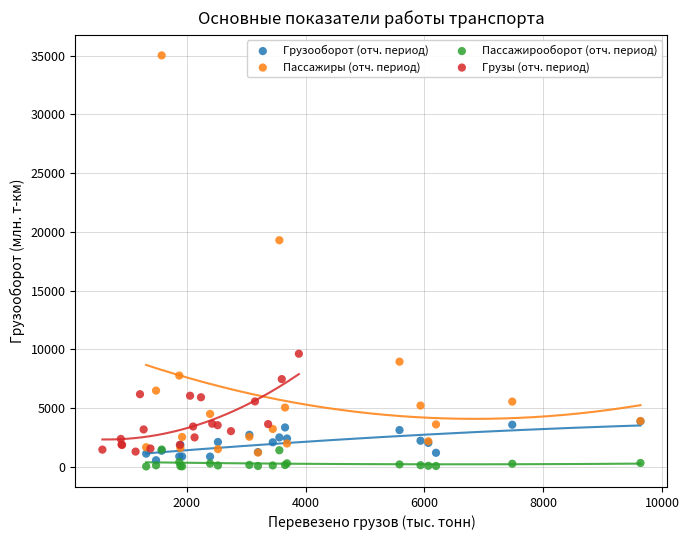

What are all the series names shown in the legend?

Грузооборот (отч. период), Пассажиры (отч. период), Пассажирооборот (отч. период), Грузы (отч. период)